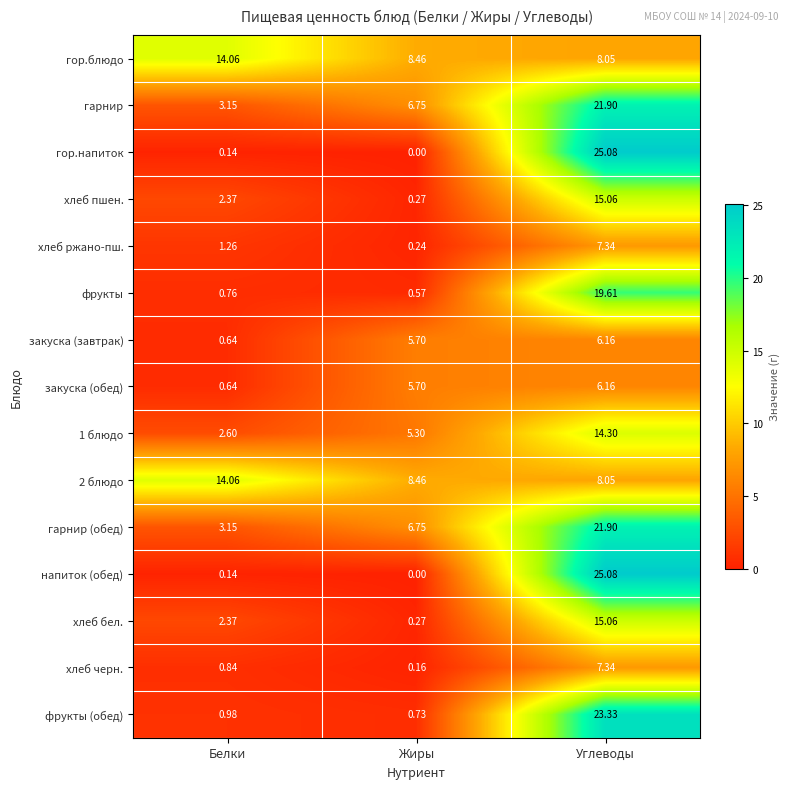

Where is закуска (завтрак) nearest to the value 3?

Белки